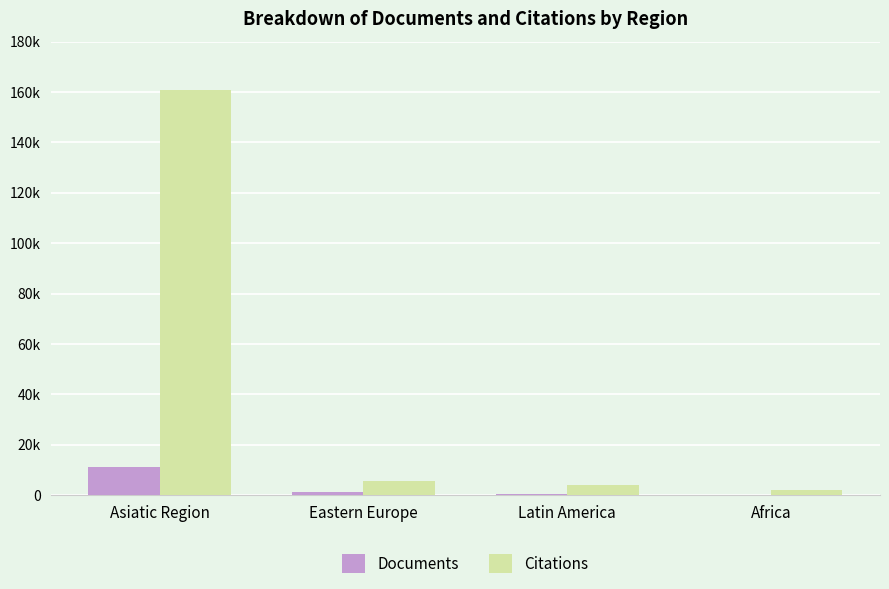

What is the sum of the Citations values at Africa and Eastern Europe?

7818